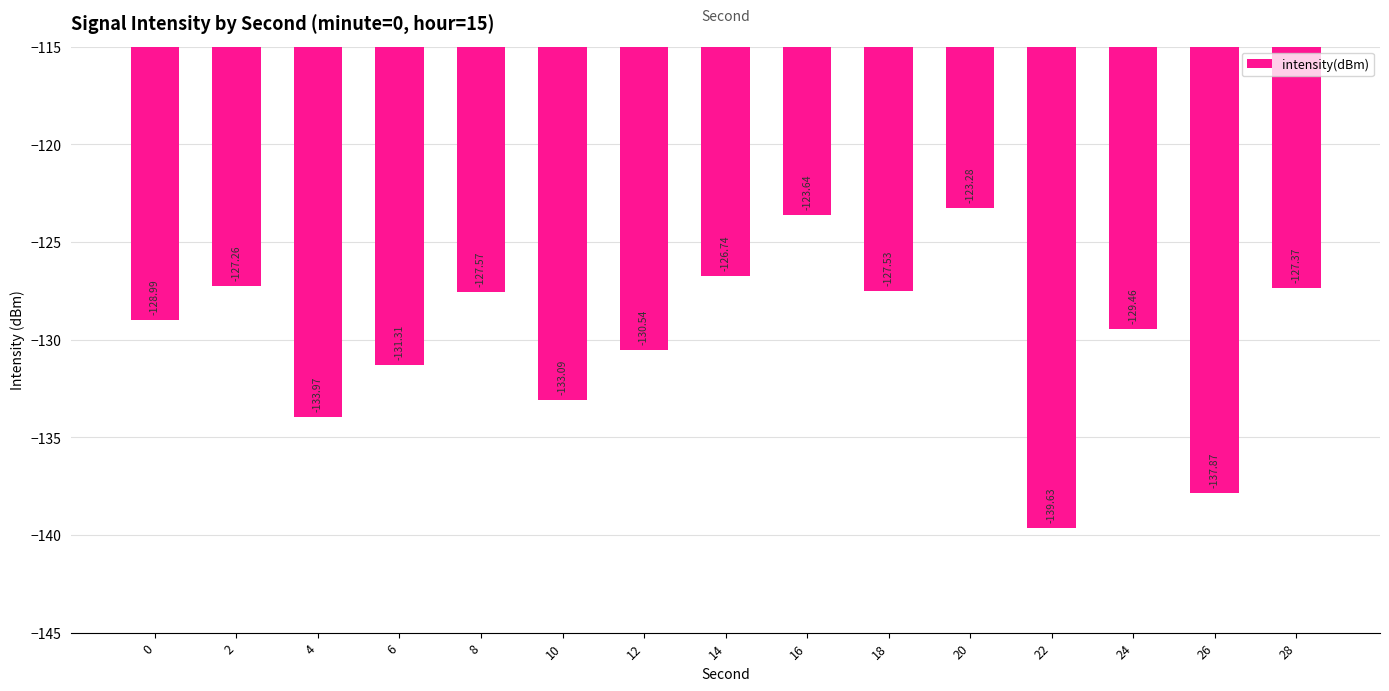

What is the average value?

-129.9